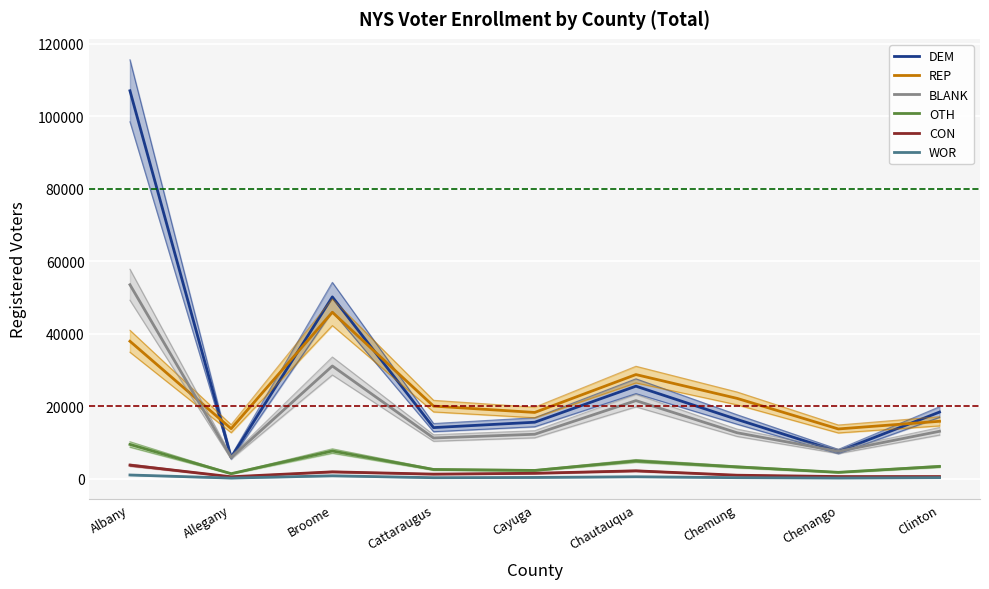

What is the spread (max minus min) of values at Allegany?

13622